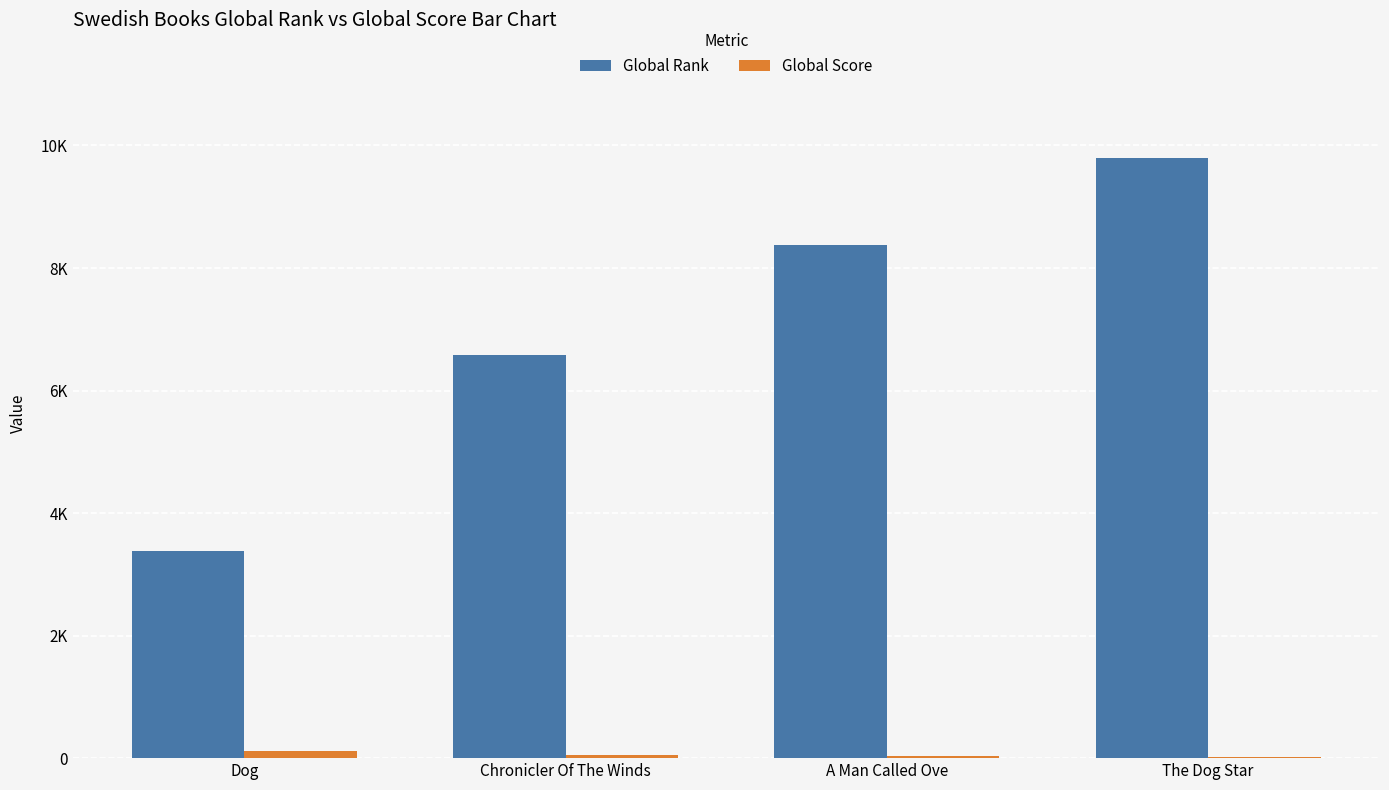

What is the average value of the Global Score series?

57